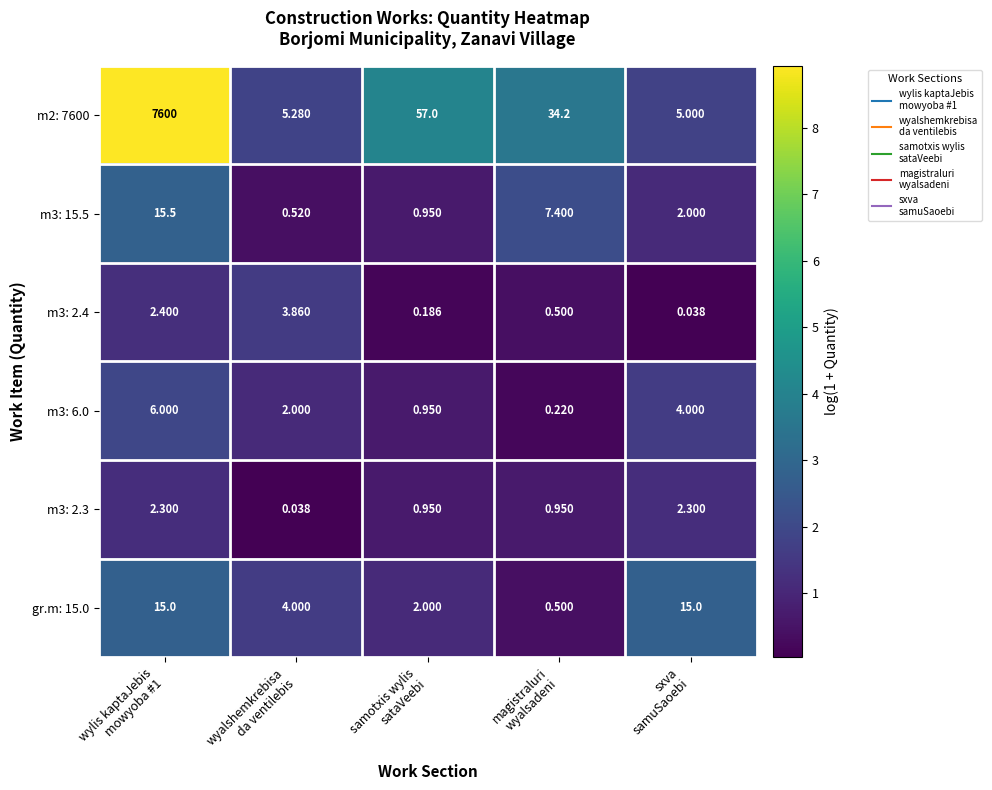

Which series has the largest range (max minus min)?

m2: 7600